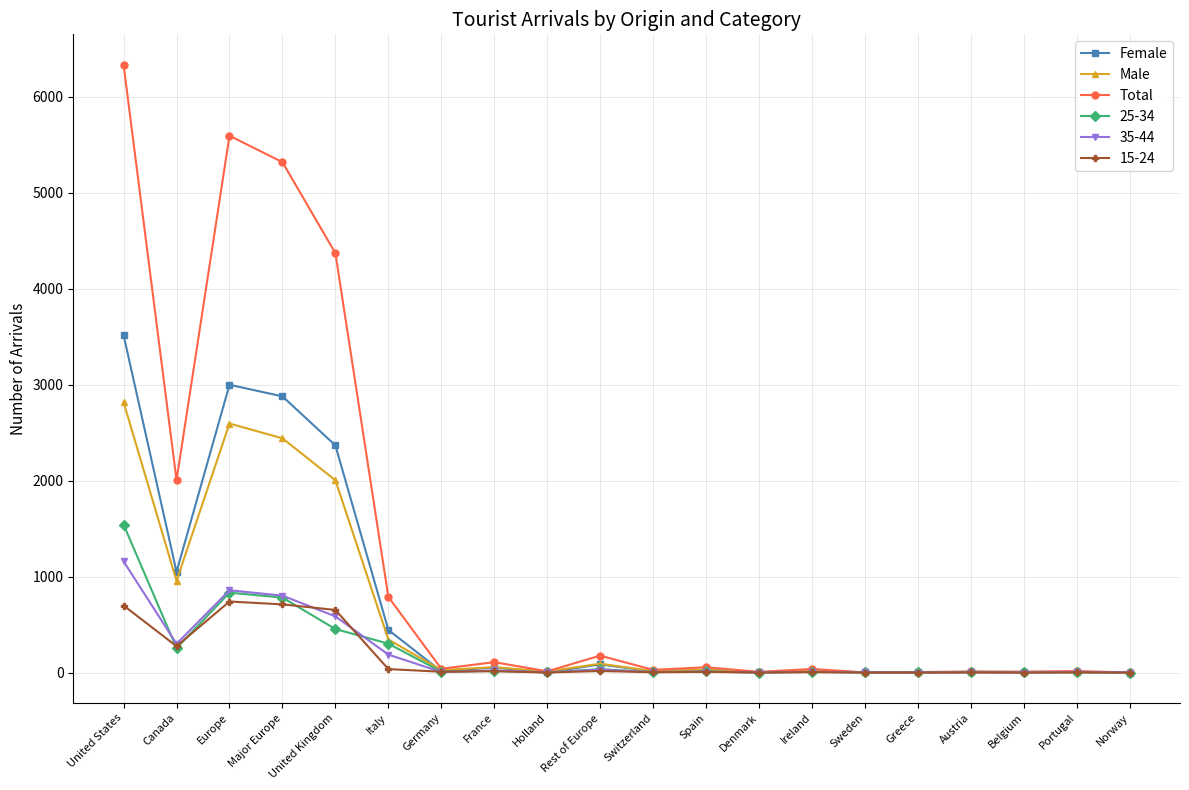

List the series in order of their peak value, highest first.

Total, Female, Male, 25-34, 35-44, 15-24